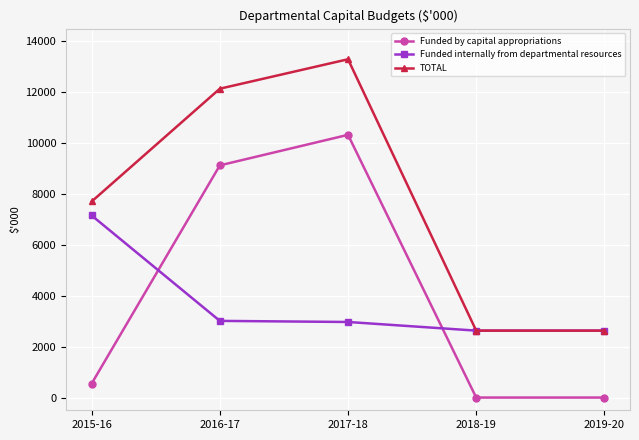

What is the label of the 3rd point from the left?

2017-18